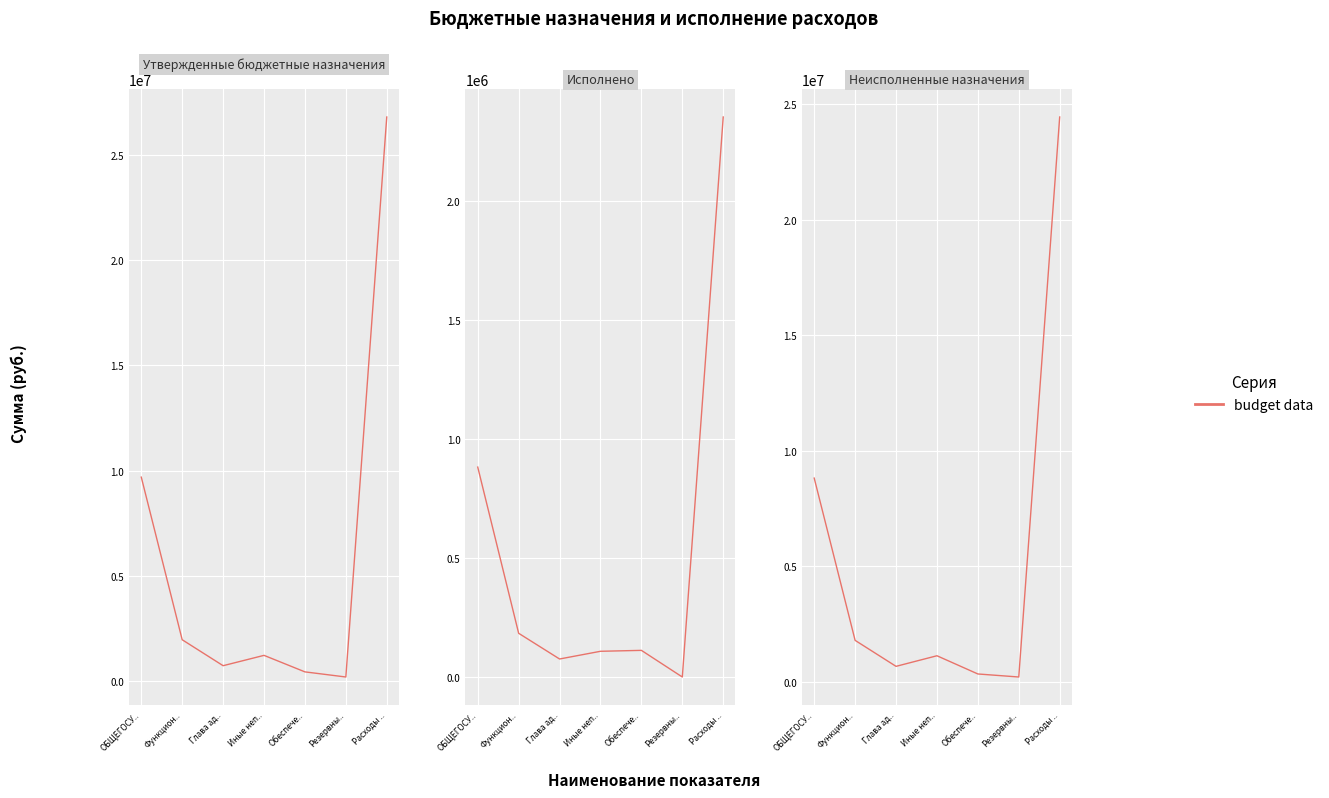

Approximately how many times larger is the value at Функцион.. compared to Иные неп..?

1.6